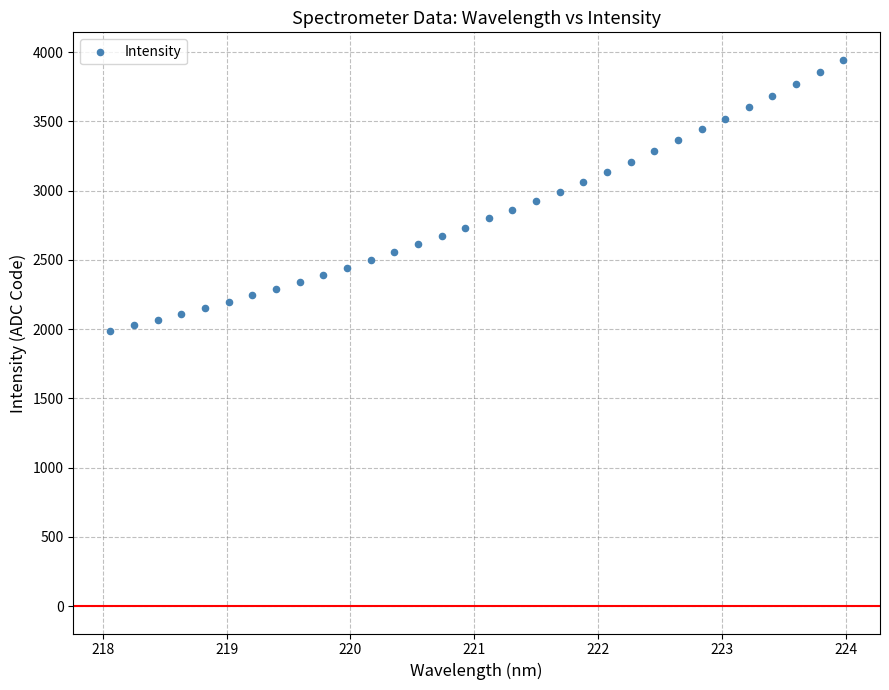

What is the range of Y values (max minus min)?

1958.7